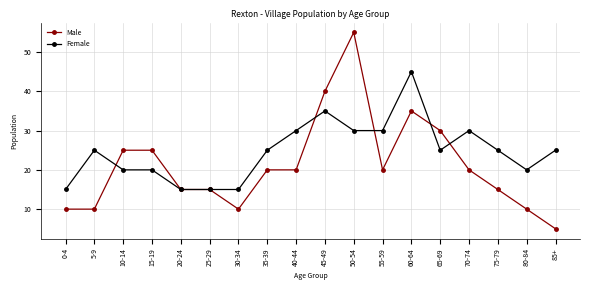

What is the sum of the Male values at 65-69 and 30-34?

40